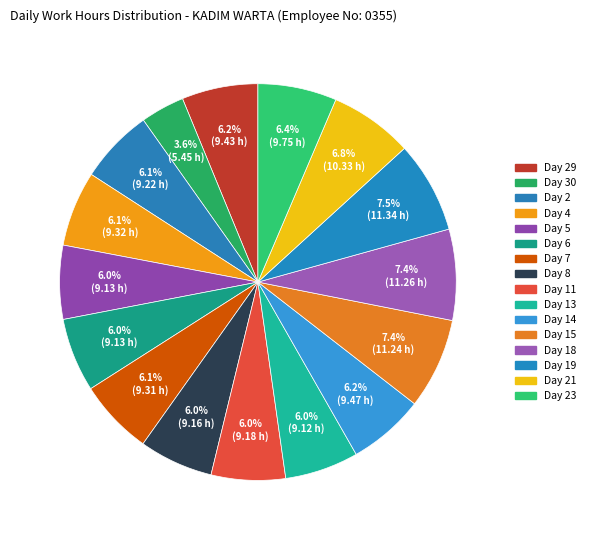

To the nearest percent, what is the difference between the Day 29 and Day 19 slice percentages?

1%